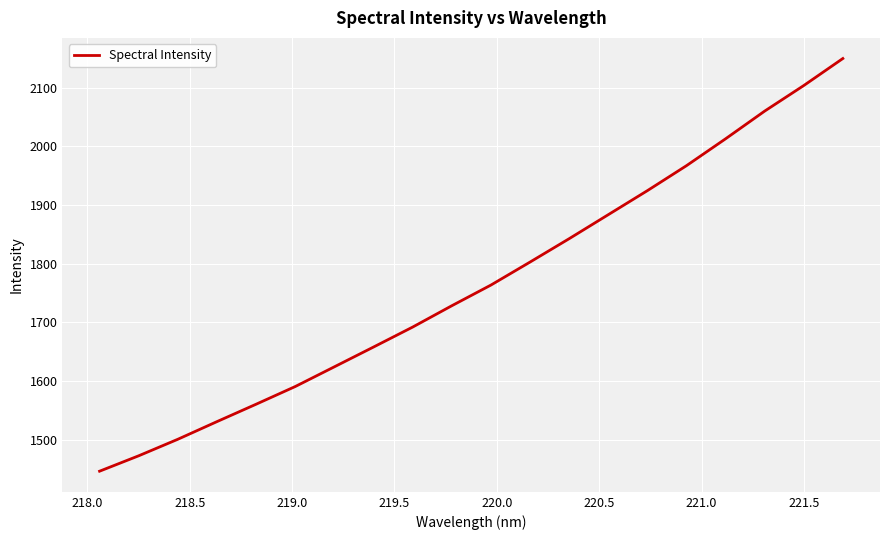

How many series are shown in this chart?

1